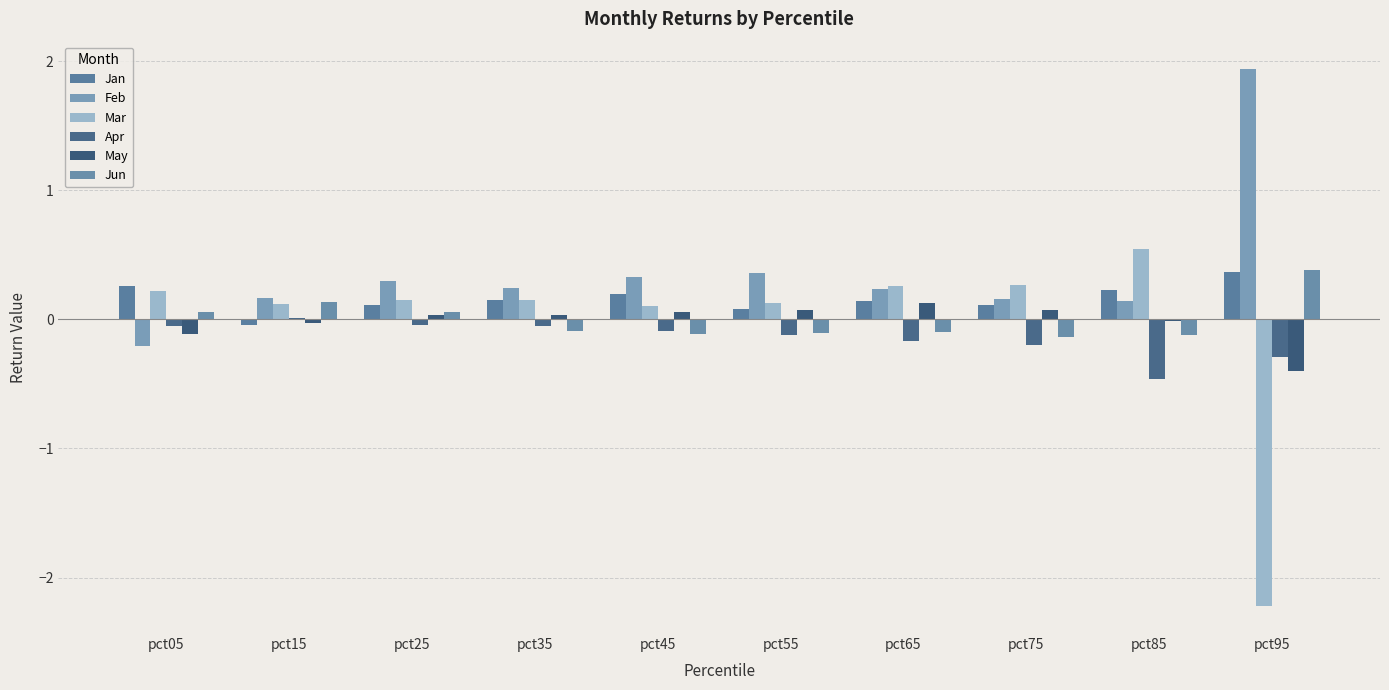

What is the maximum value for Mar?

0.5